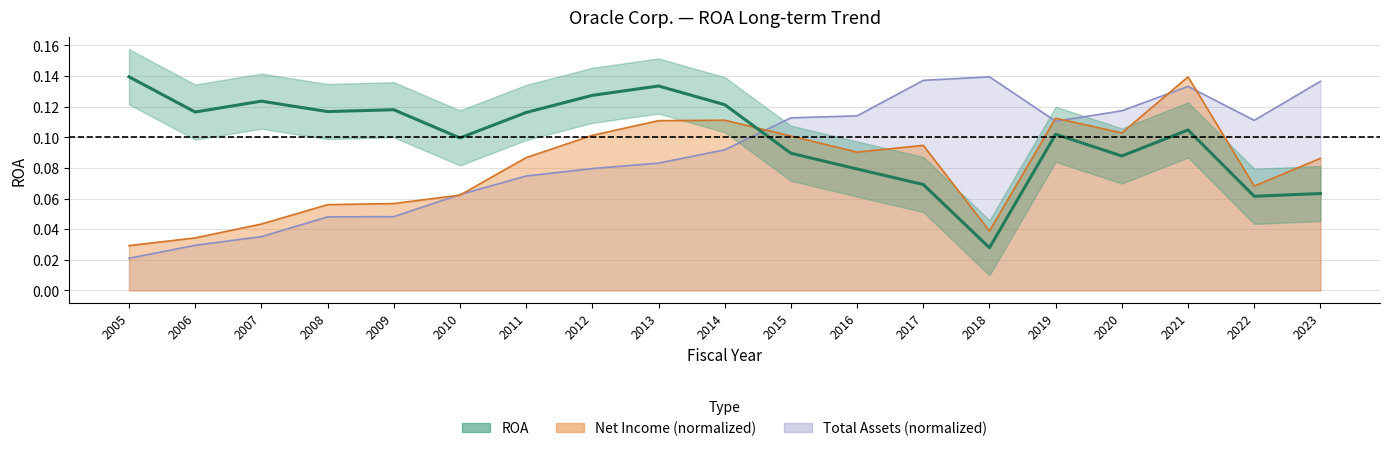

What is the difference between the values at 2005 and 2023?

0.1